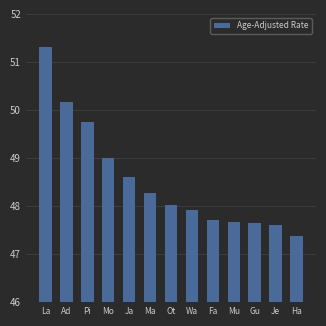

What position from the right is Ot?

7